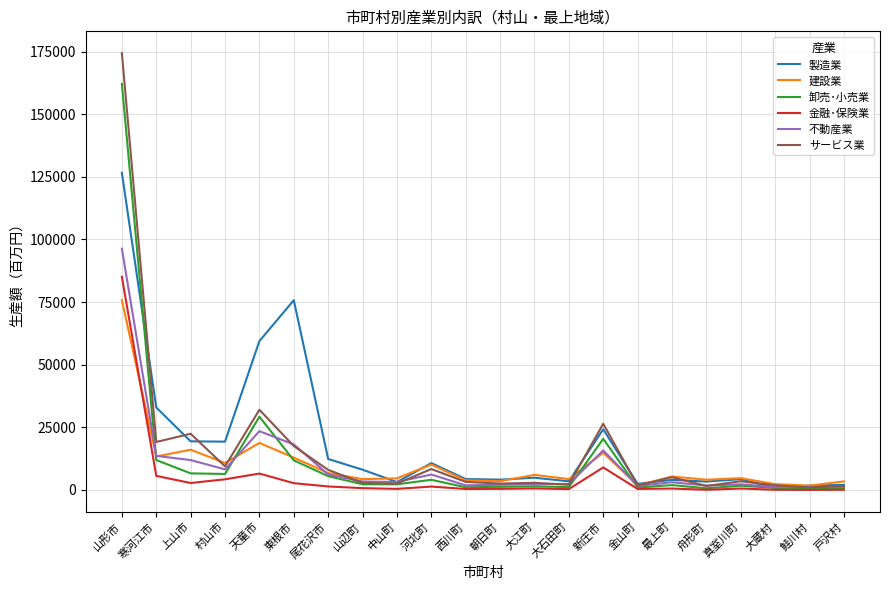

What is the greatest value displayed?

174385